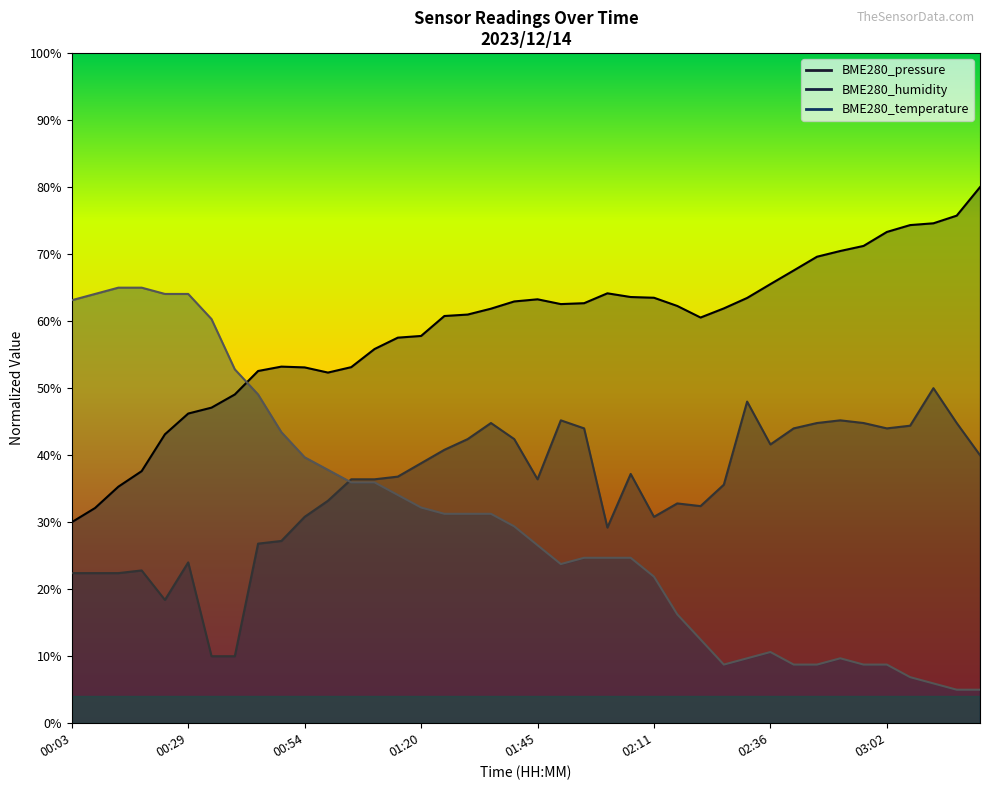

Is the value of BME280_pressure at 02:06 greater than the value of BME280_humidity at 00:24?

Yes